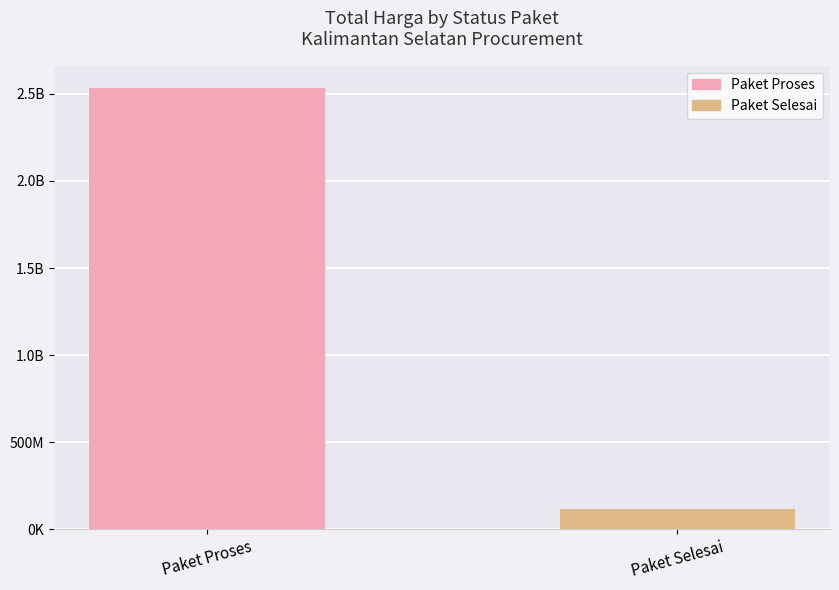

What is the minimum value shown in the chart?

115959000